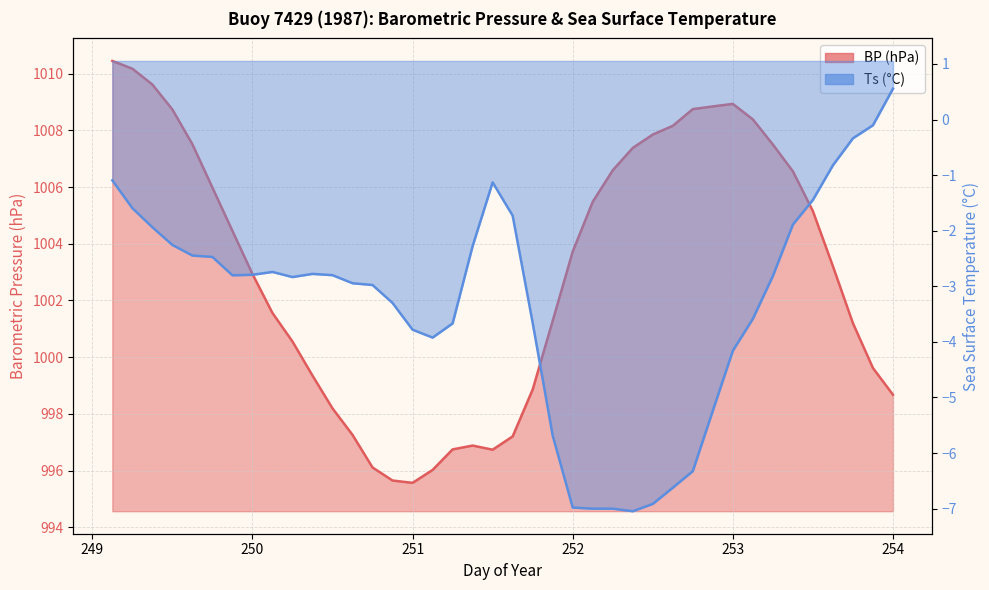

Reading left to right, what are all the values shown in this chart?

BP: 1010.4	1010.2	1009.6	1008.7	1007.5	1006.0	1004.5	1002.9	1001.6	1000.6	999.4	998.2	997.3	996.1	995.7	995.6	996.0	996.7	996.9	996.7	997.2	998.9	1001.3	1003.7	1005.5	1006.6	1007.4	1007.9	1008.2	1008.7	1008.8	1008.9	1008.4	1007.5	1006.6	1005.1	1003.2	1001.2	999.6	998.7
Ts: -1.1	-1.6	-1.9	-2.3	-2.4	-2.5	-2.8	-2.8	-2.7	-2.8	-2.8	-2.8	-2.9	-3.0	-3.3	-3.8	-3.9	-3.7	-2.3	-1.1	-1.7	-3.7	-5.7	-7.0	-7.0	-7.0	-7.0	-6.9	-6.6	-6.3	-5.2	-4.2	-3.6	-2.8	-1.9	-1.4	-0.8	-0.3	-0.1	0.6